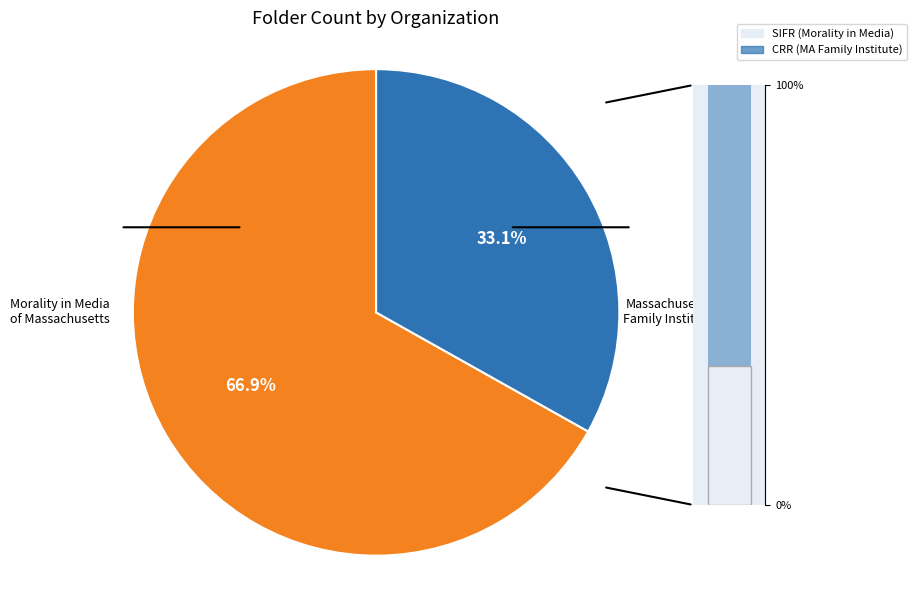

Is the sum of Massachusetts Family Institute and Morality in Media of Massachusetts, Inc. greater than half?

Yes